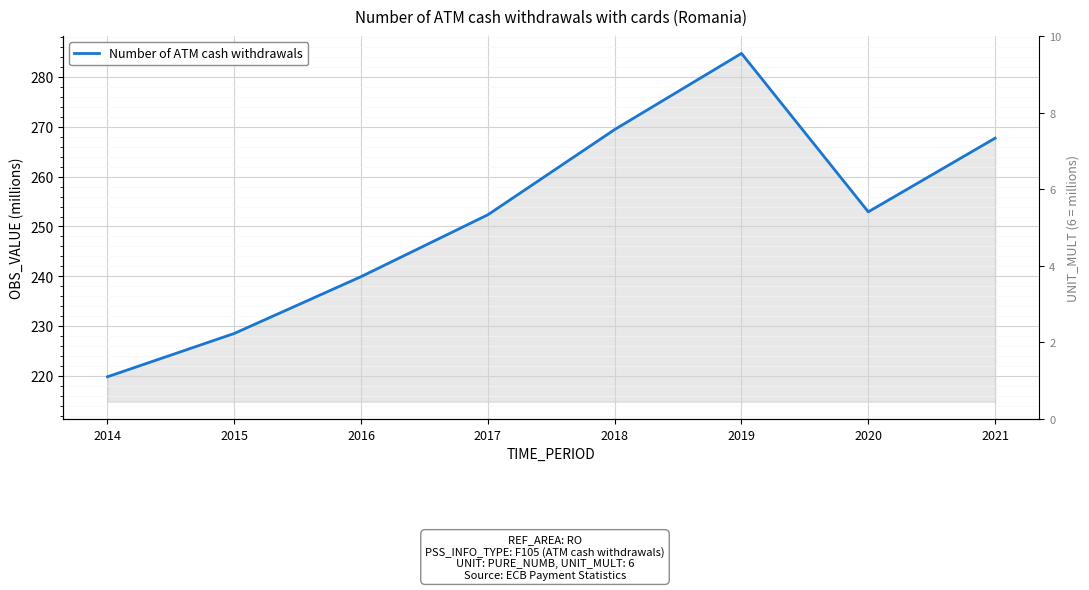

Which has a higher value, 2020 or 2019?

2019